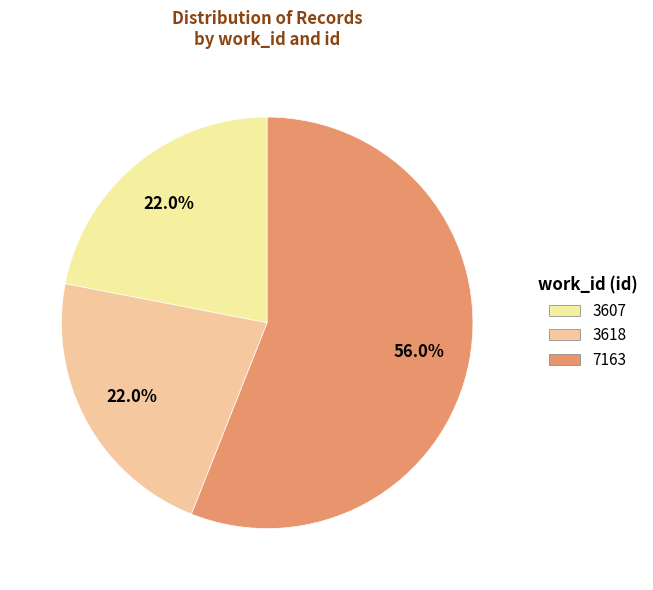

How many slices are in this pie chart?

3